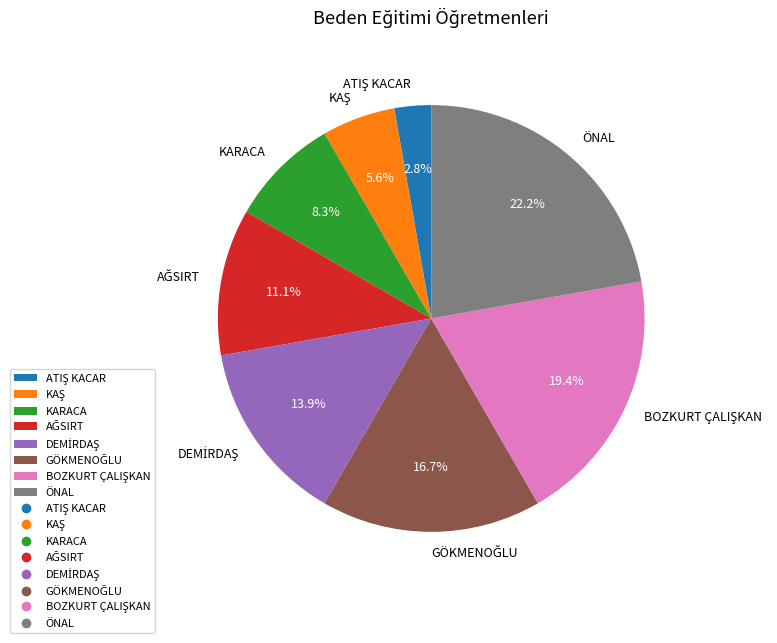

Which slice is the largest?

ÖNAL